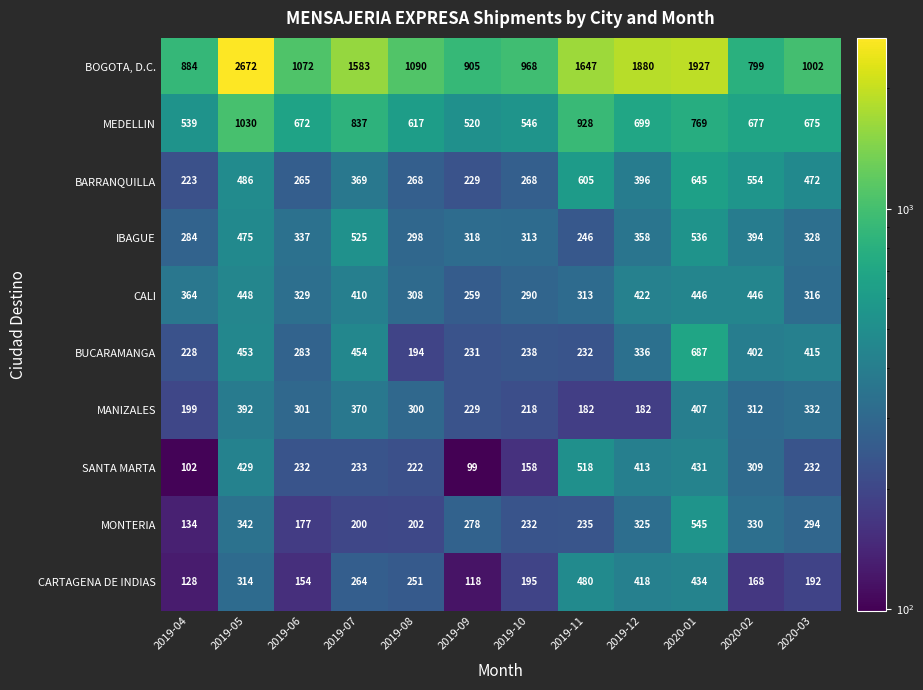

At how many categories does at least one series exceed 2303?

1